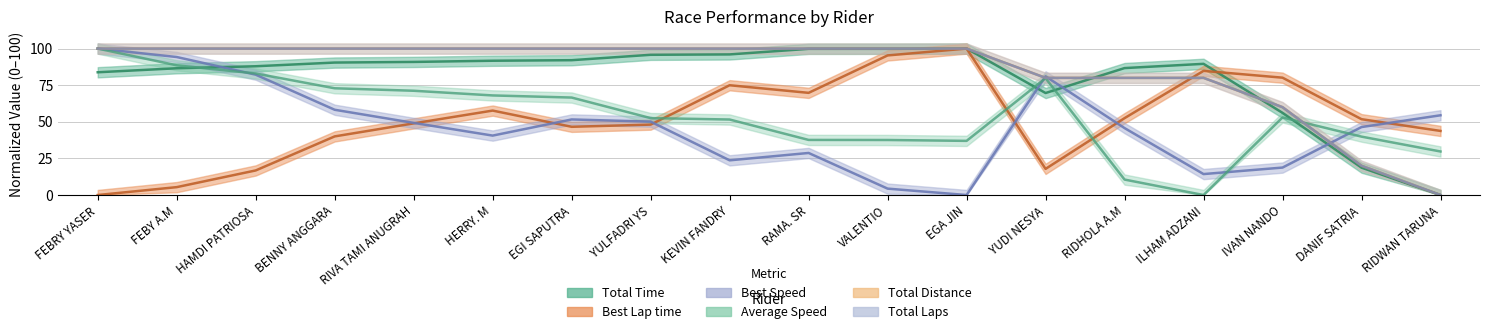

What is the difference between the maximum and second lowest values in the Total Distance series?

80.0